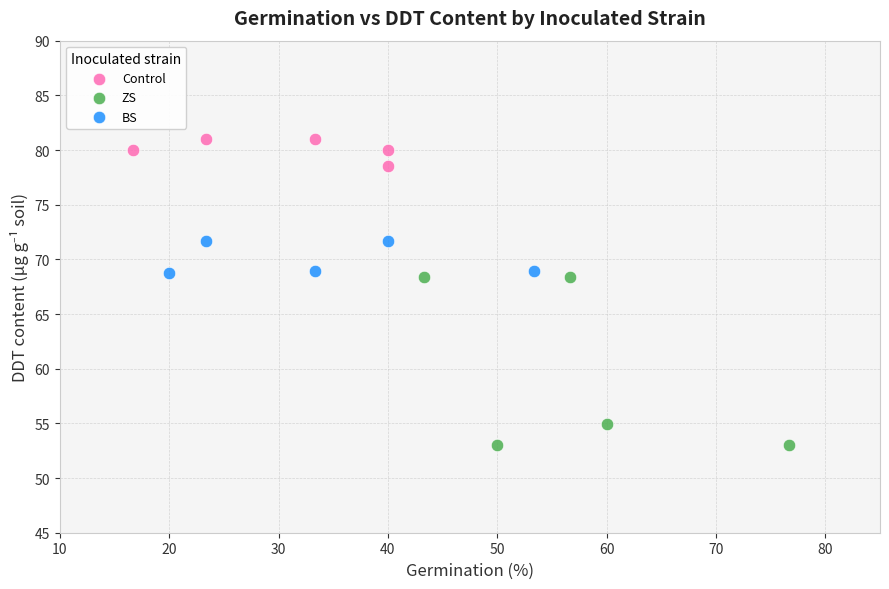

Which series reaches the maximum Y coordinate?

Control